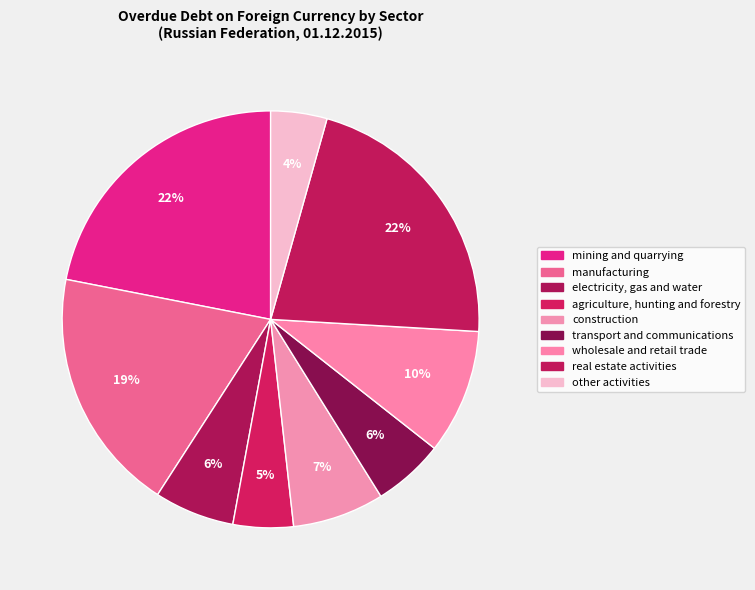

To the nearest percent, what is the average slice percentage?

11%